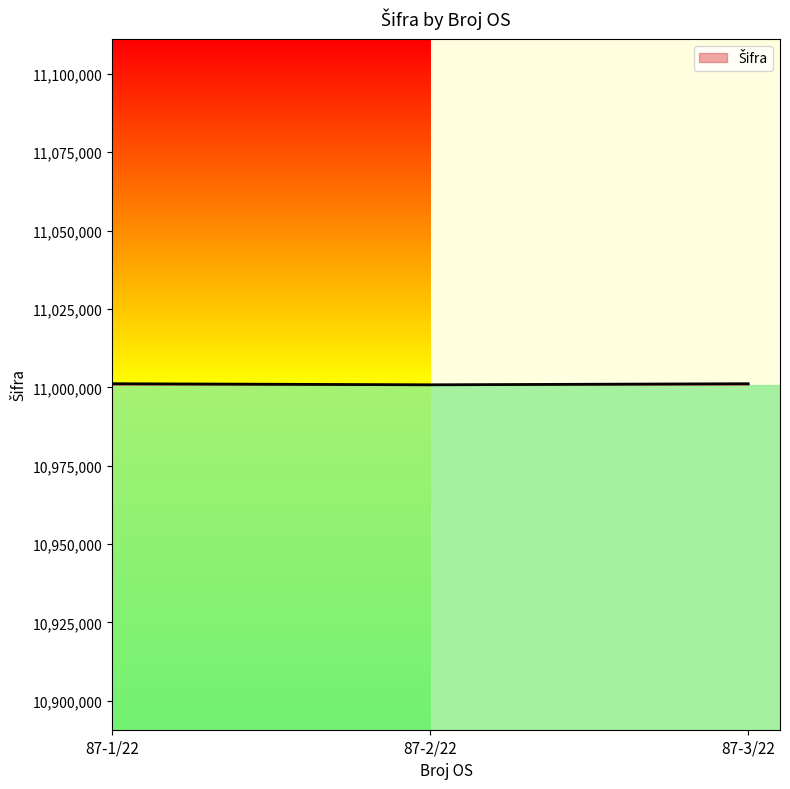

What is the average value?

11001033